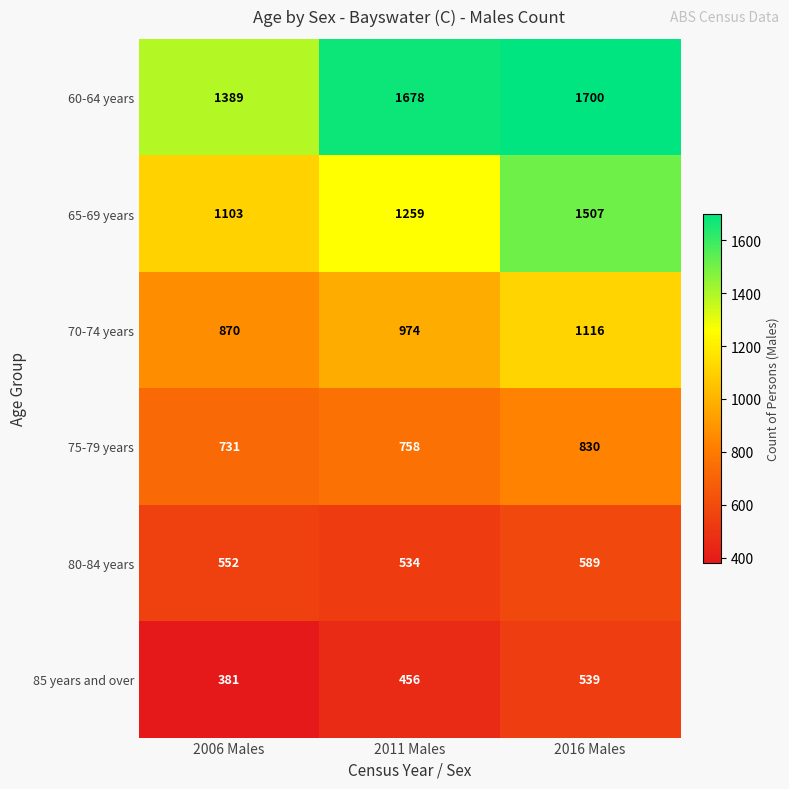

What is the difference between the maximum and minimum values in the 70-74 years series?

246